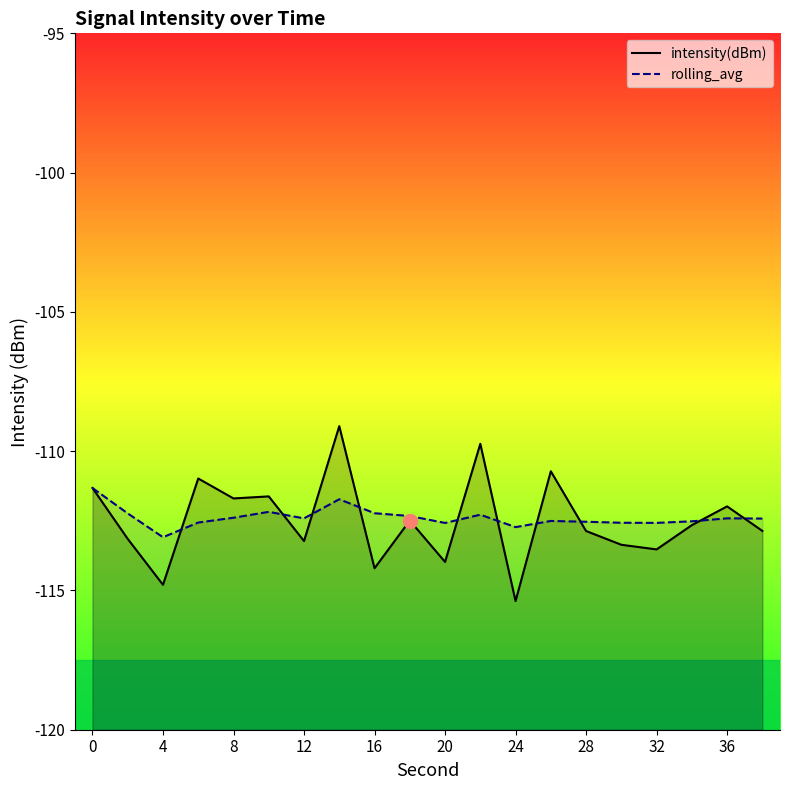

What is the maximum value shown in the chart?

-109.1